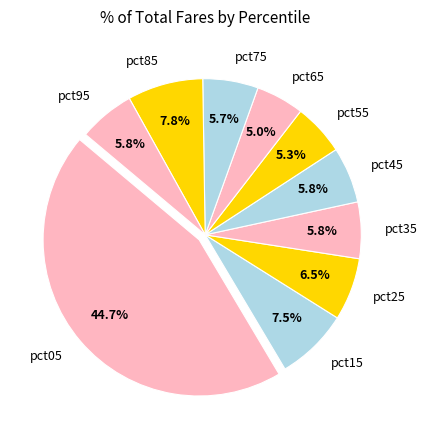

Which slice is the largest?

pct05